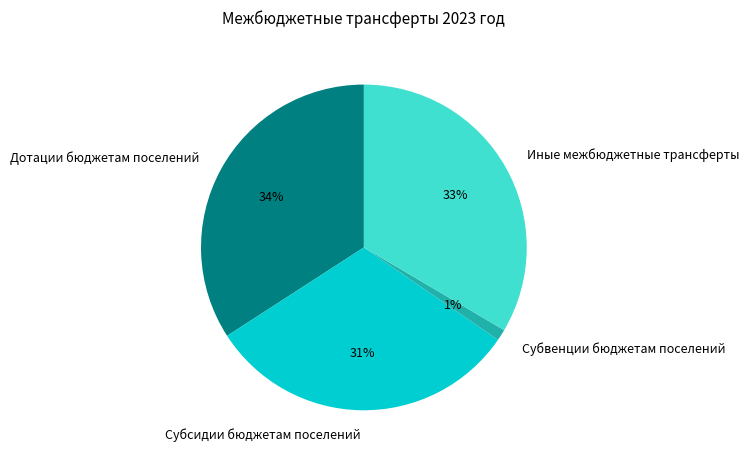

Is it true that Дотации бюджетам поселений is 34% of the pie?

True